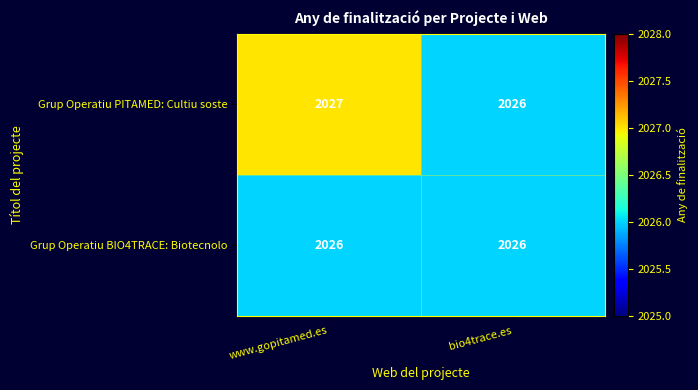

List the series in order of their peak value, lowest first.

Grup Operatiu BIO4TRACE: Biotecnolo, Grup Operatiu PITAMED: Cultiu soste